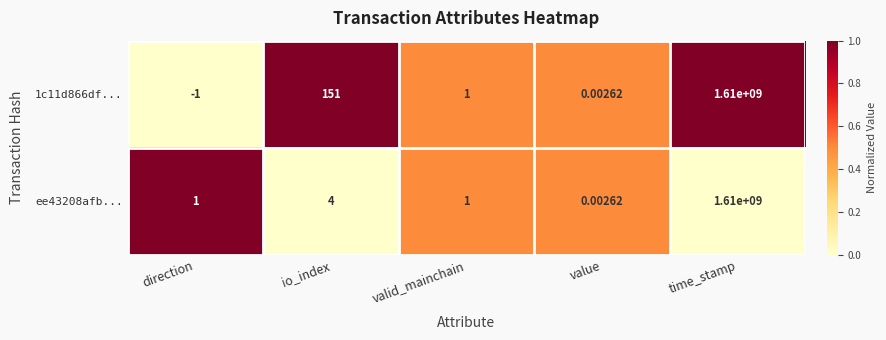

What is the difference between the highest and lowest values at direction?

2.0